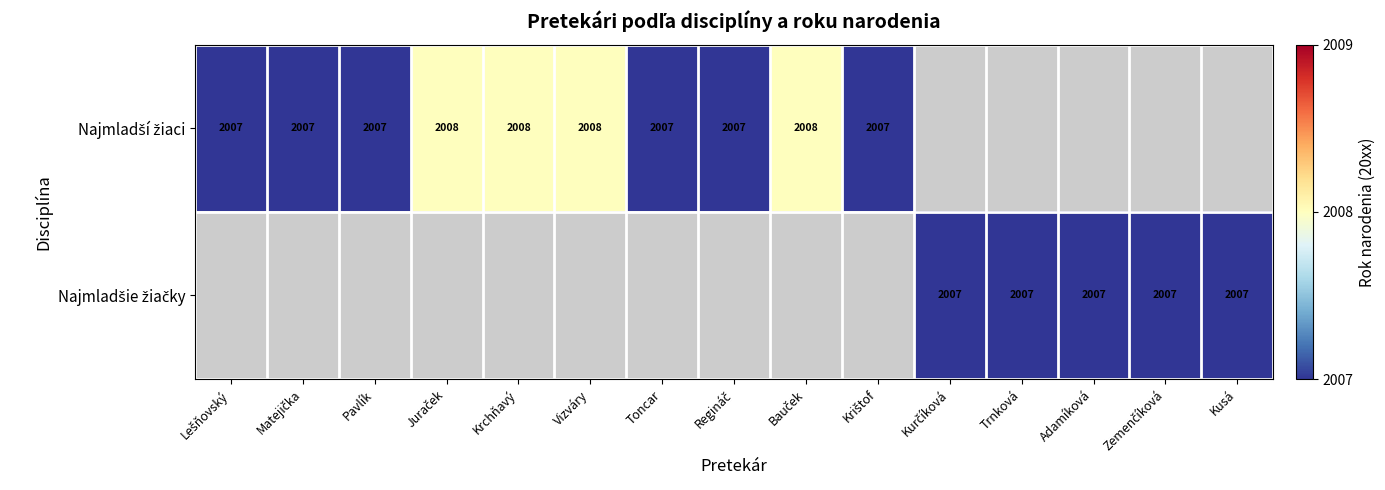

What is the difference between the maximum and minimum values in the Najmladší žiaci series?

1.0